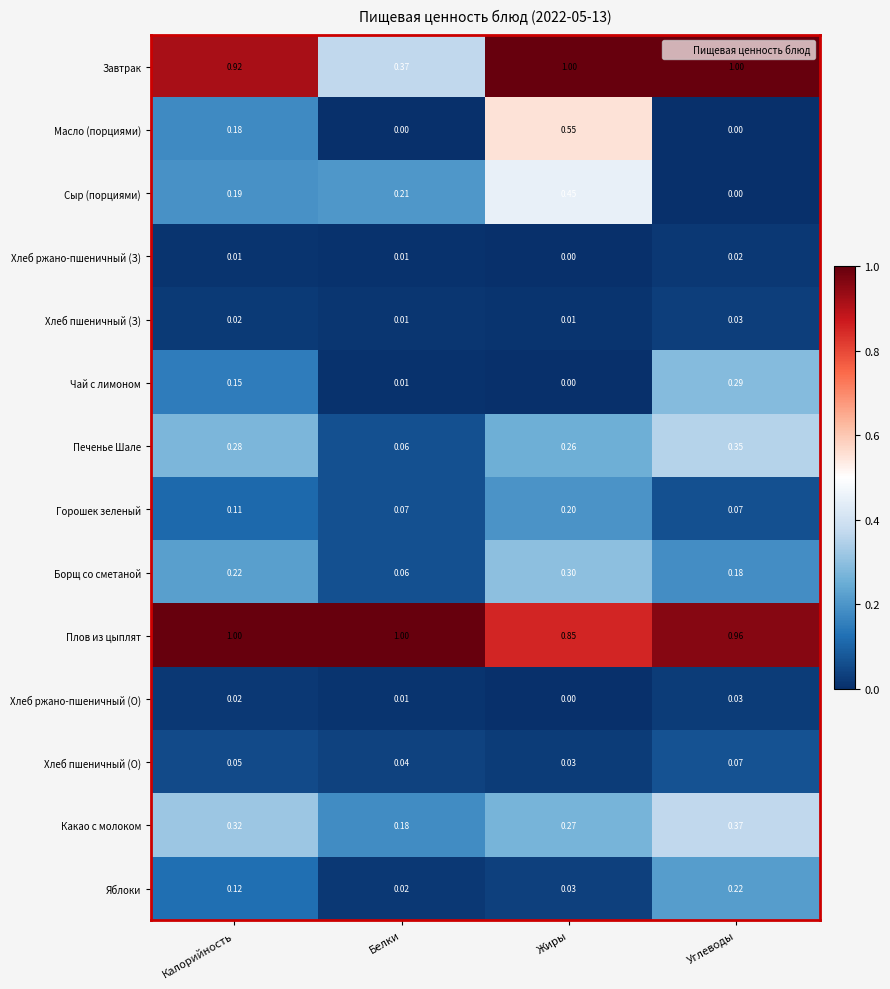

At which label does Хлеб ржано-пшеничный (З) reach its peak?

Углеводы